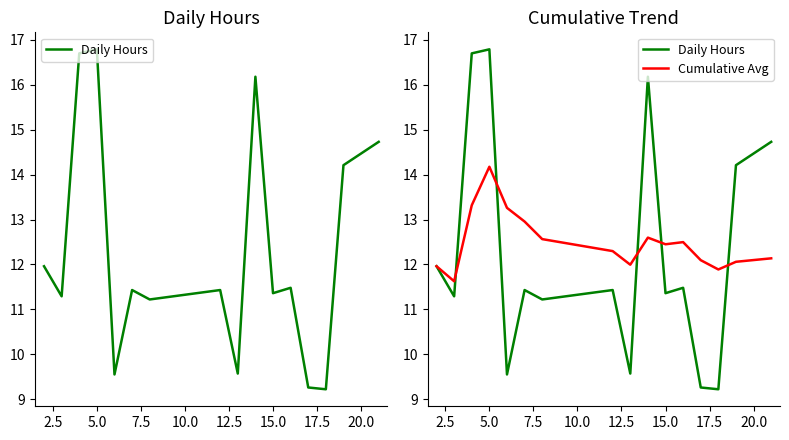

Which series changed the most between 2.5 and 10.0?

Daily Hours